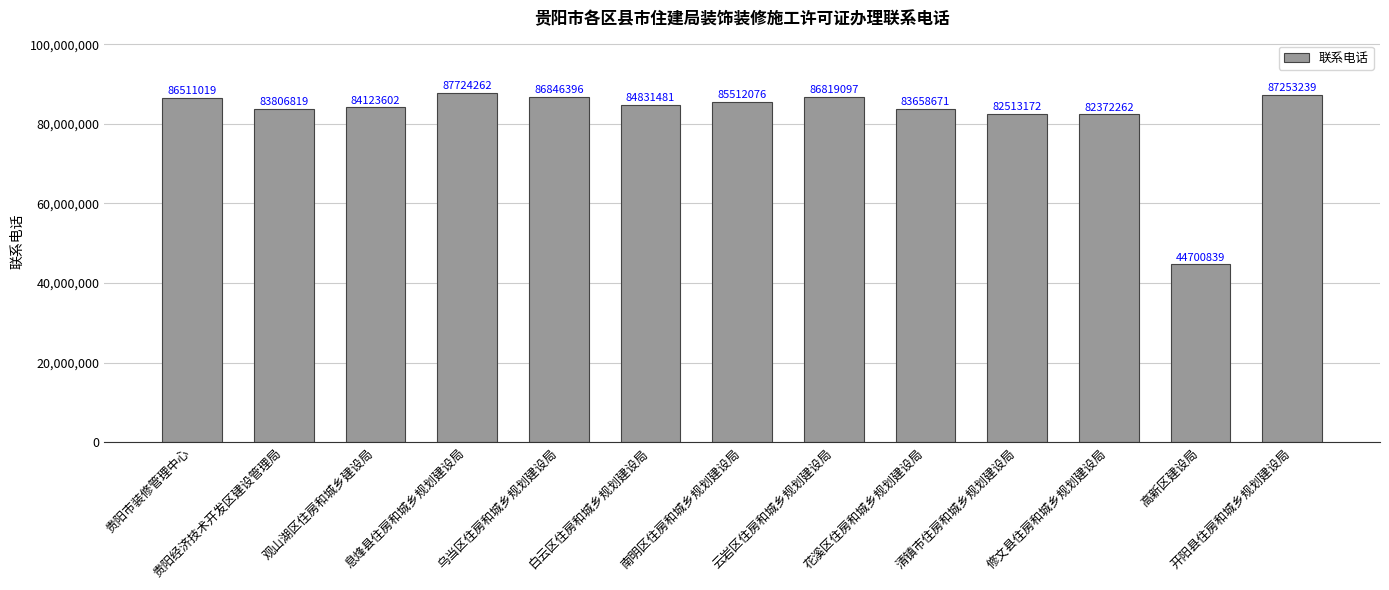

True or false: the data shows 44700839 at 高新区建设局.

True